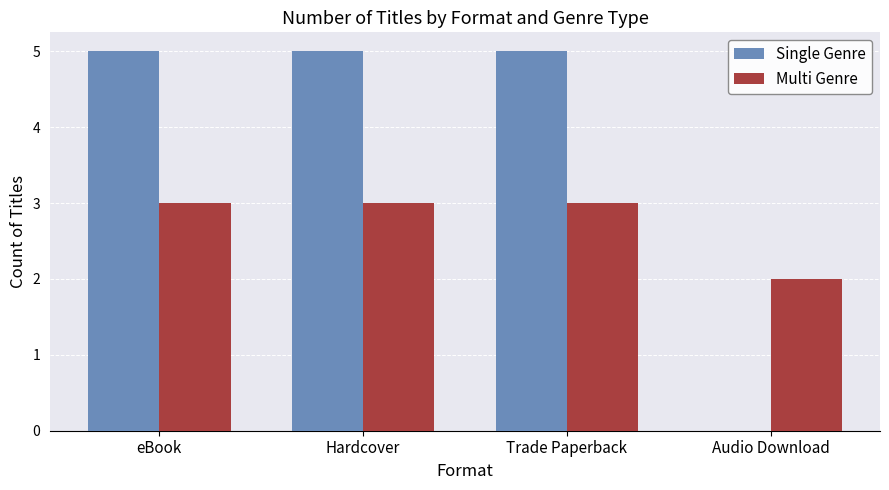

True or false: Single Genre has a value of 5 at Trade Paperback.

True